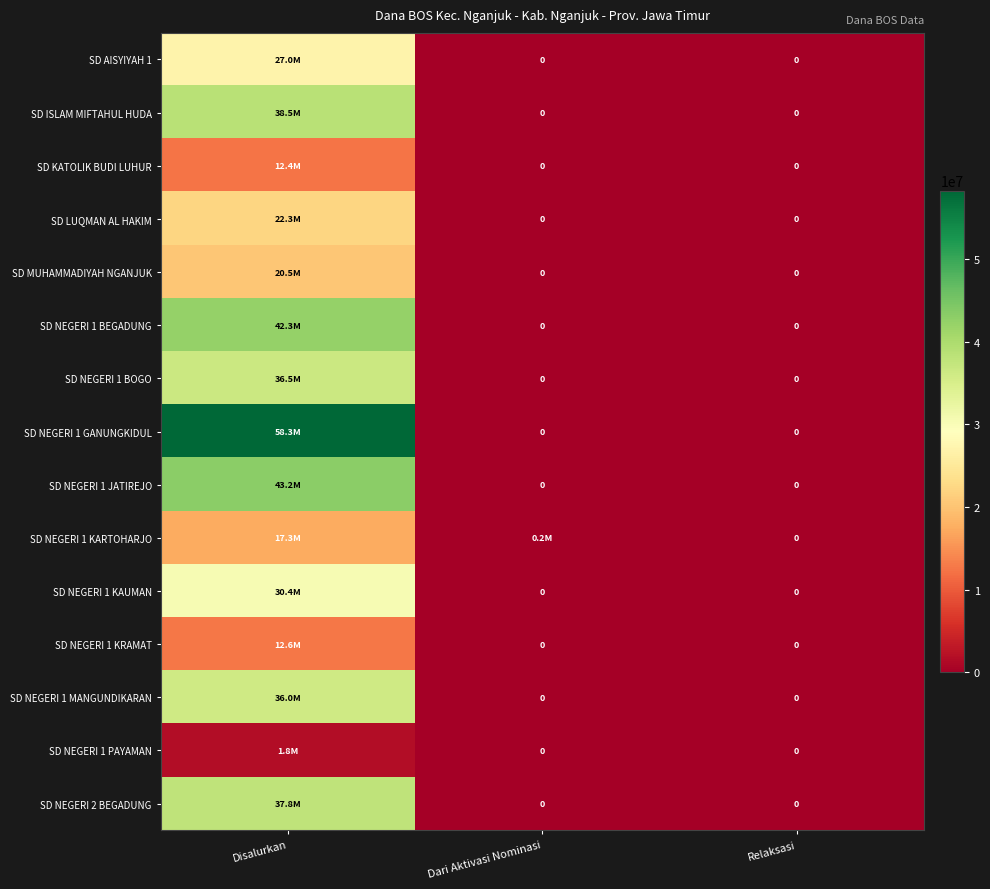

Rank the categories by SD NEGERI 2 BEGADUNG value from lowest to highest.

Dari Aktivasi Nominasi, Relaksasi, Disalurkan